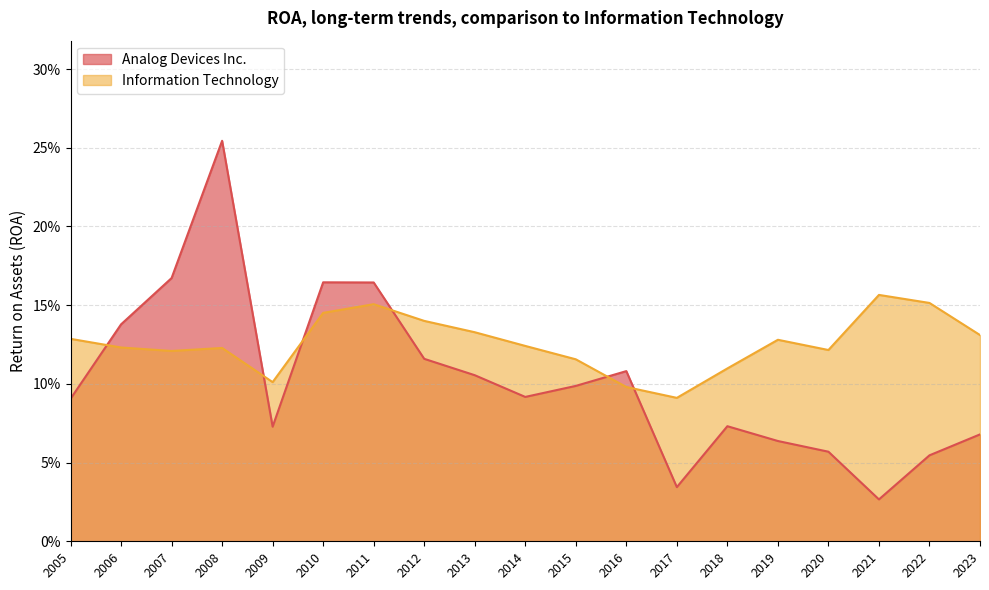

List the labels in order of Information Technology value, smallest first.

2017, 2016, 2009, 2018, 2015, 2007, 2020, 2008, 2006, 2014, 2019, 2005, 2023, 2013, 2012, 2010, 2011, 2022, 2021